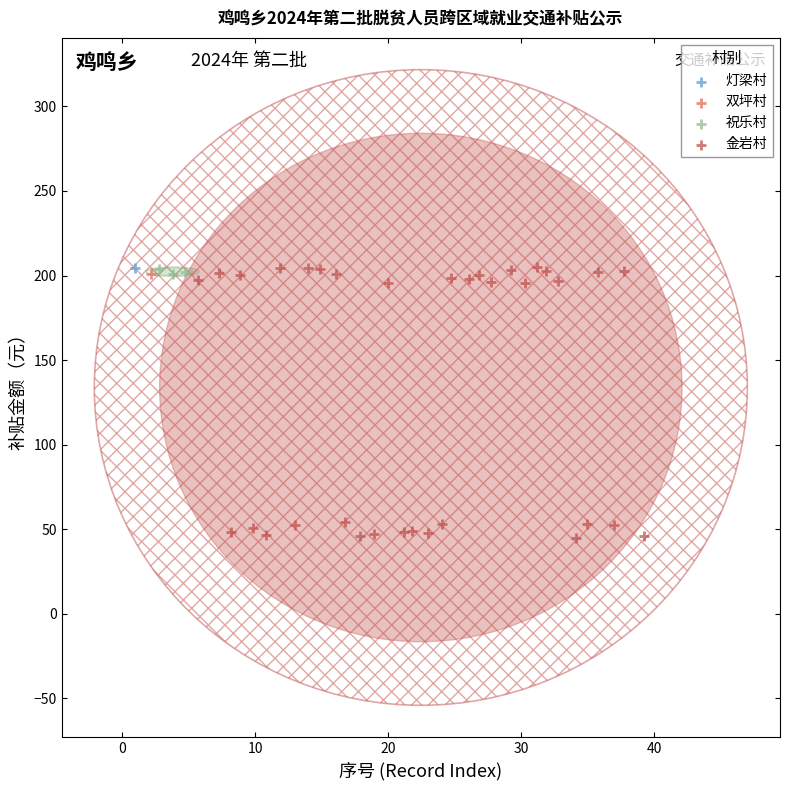

What are all the series names shown in the legend?

灯梁村, 双坪村, 祝乐村, 金岩村